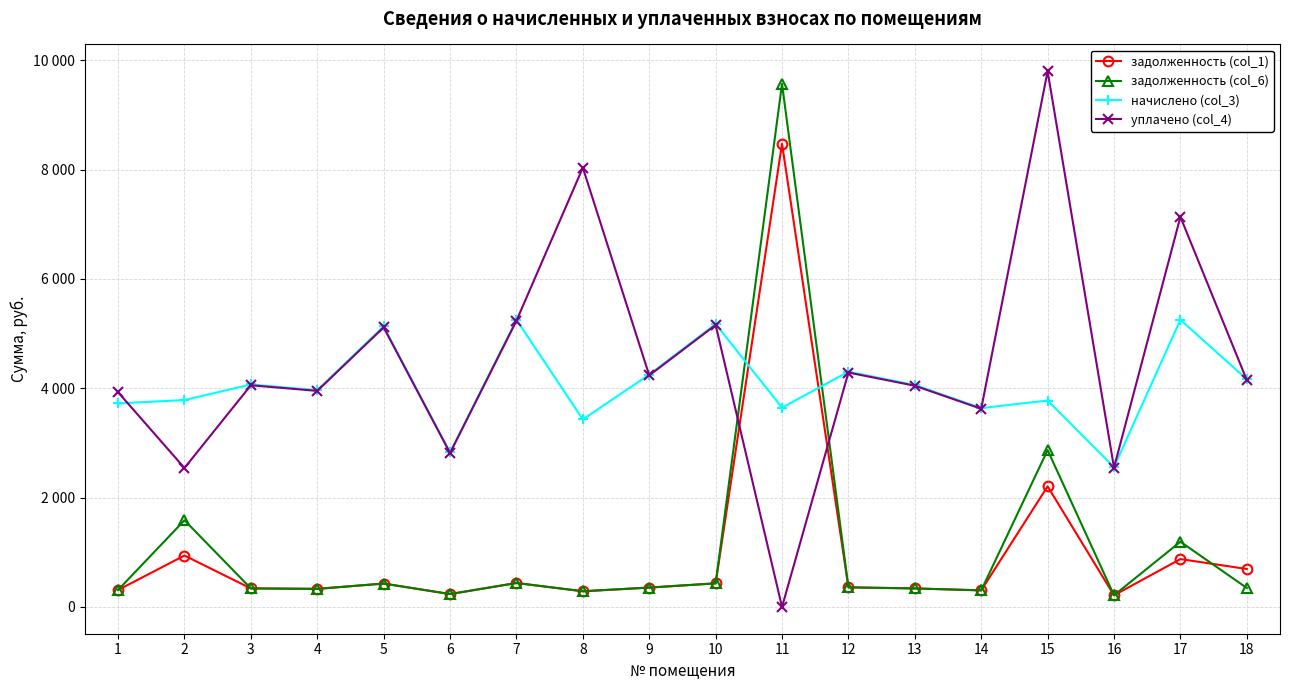

The value of уплачено (col_4) at 12 is 1915.2. True or false?

False